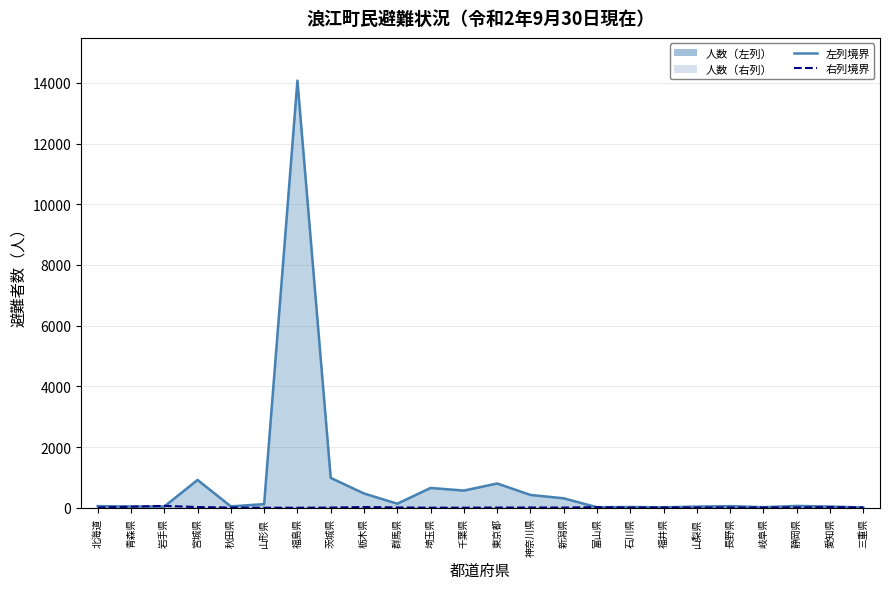

What is the spread (max minus min) of values at 岐阜県?

7